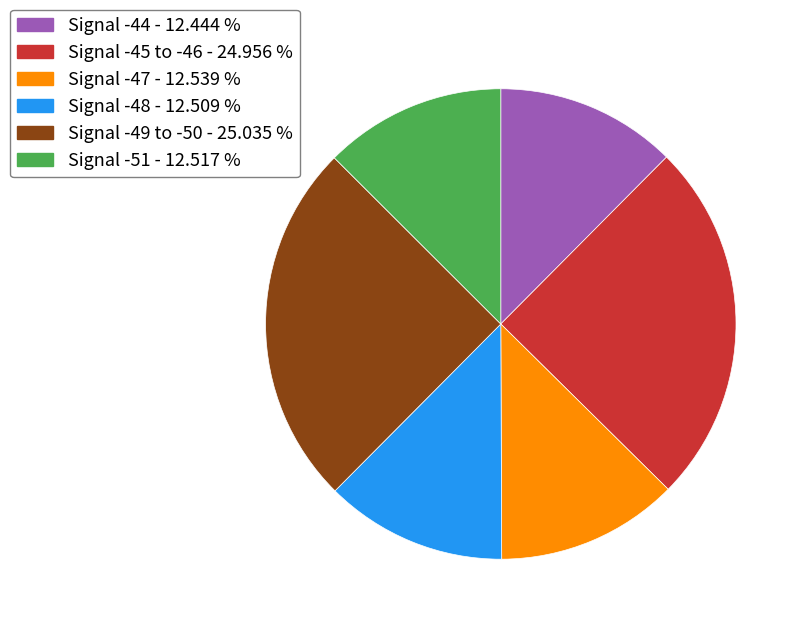

Does any single category account for the majority?

No